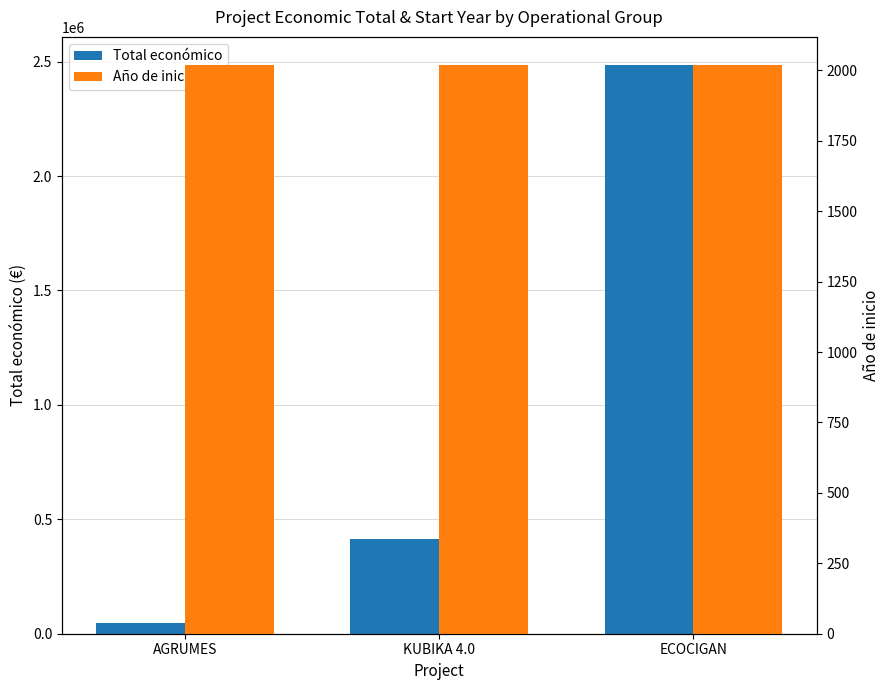

List the series in order of their peak value, lowest first.

Año de inicio, Total económico